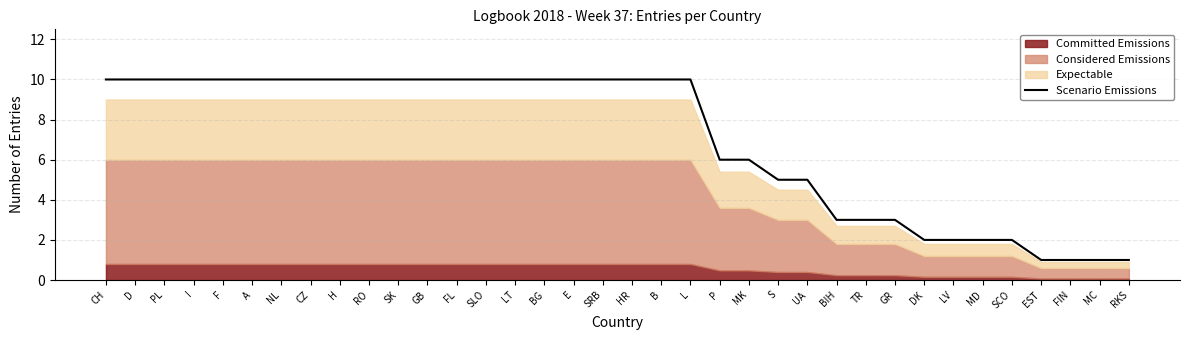

List the labels in order of value, smallest first.

EST, FIN, MC, RKS, DK, LV, MD, SCO, BIH, TR, GR, S, UA, P, MK, CH, D, PL, I, F, A, NL, CZ, H, RO, SK, GB, FL, SLO, LT, BG, E, SRB, HR, B, L